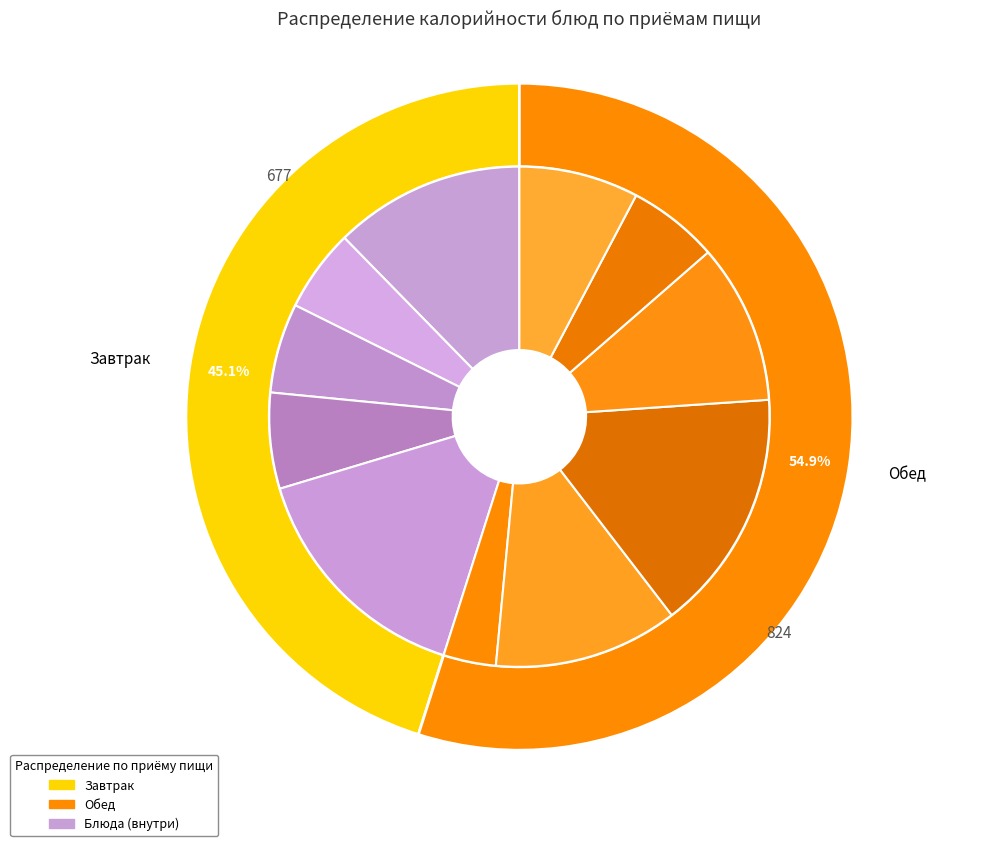

What is the ratio of the value at Салат из моркови to the value at Хлеб ржаной пшеничный (обед)?

0.4